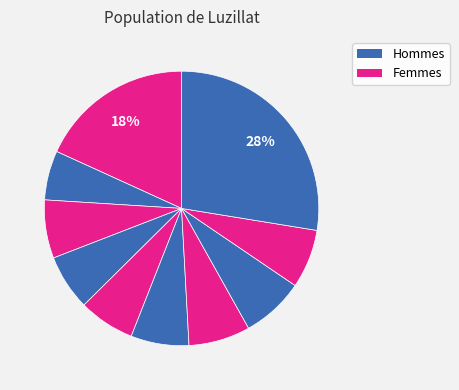

How many segments does this pie chart have?

10